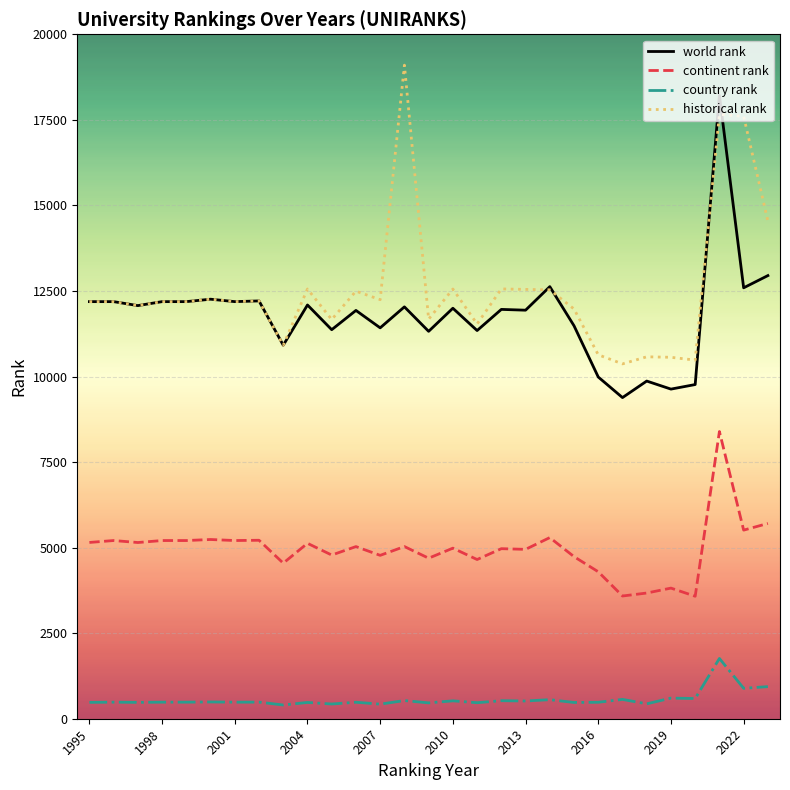

What is the maximum value for country rank?

1761.0